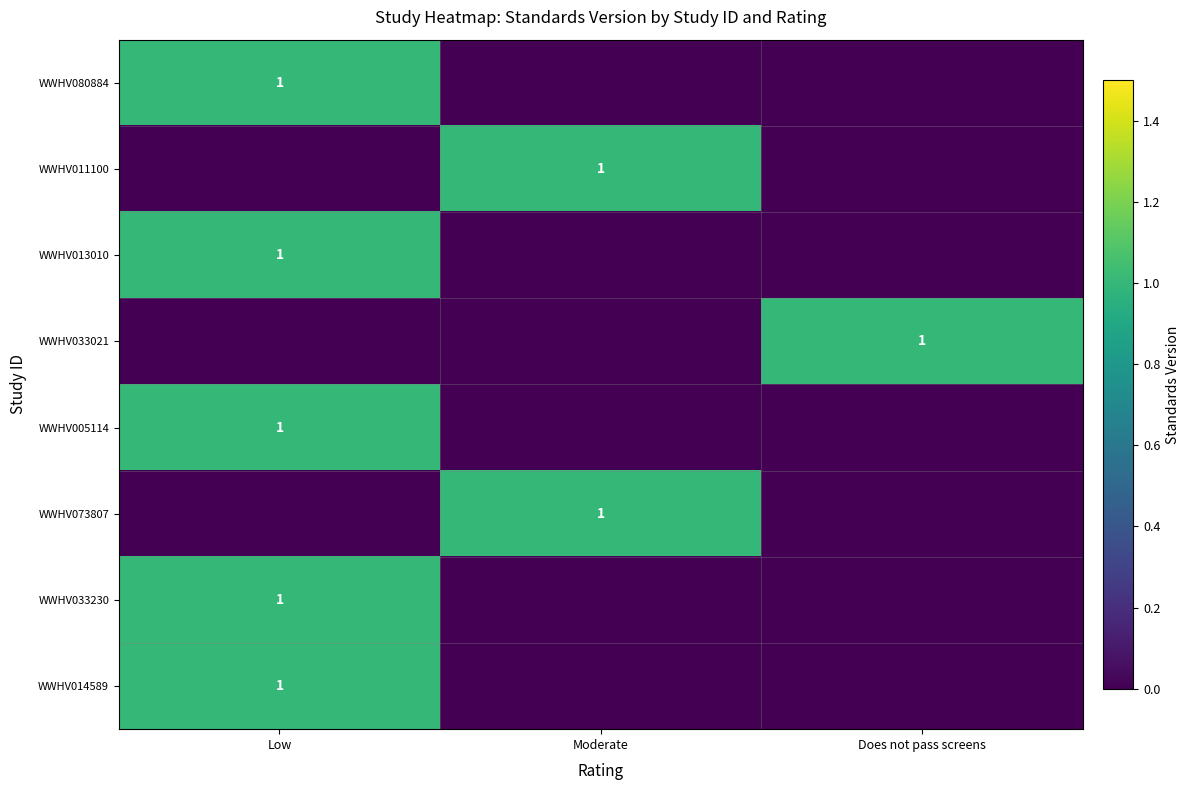

The WWHV014589 series shows 1 at Low. True or false?

True